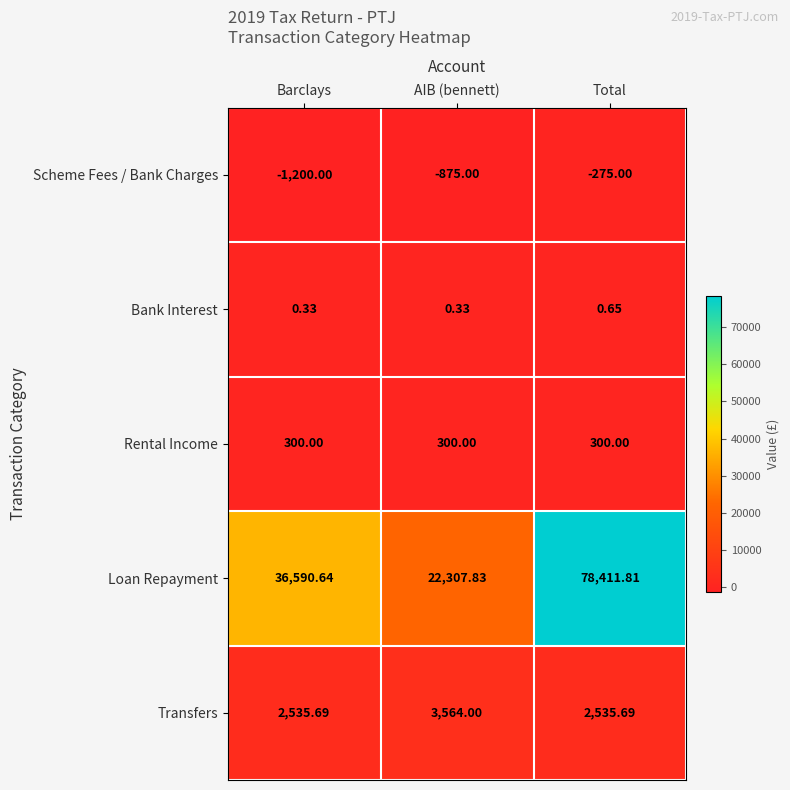

Between AIB (bennett) and Total, which series saw the biggest shift?

Loan Repayment